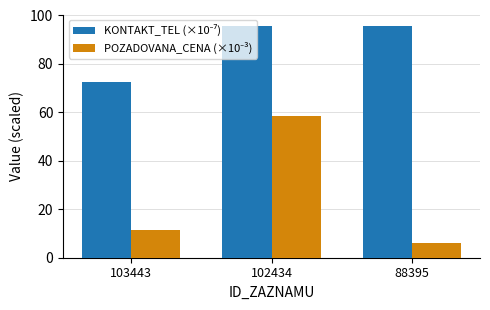

Which category has the lowest value across all series?

88395